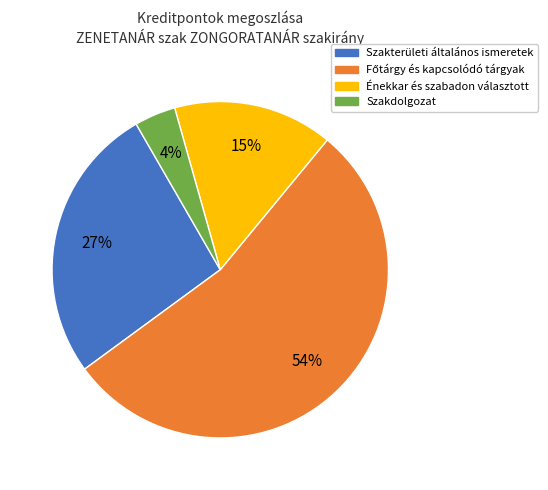

To the nearest percent, what is the average slice percentage?

25%